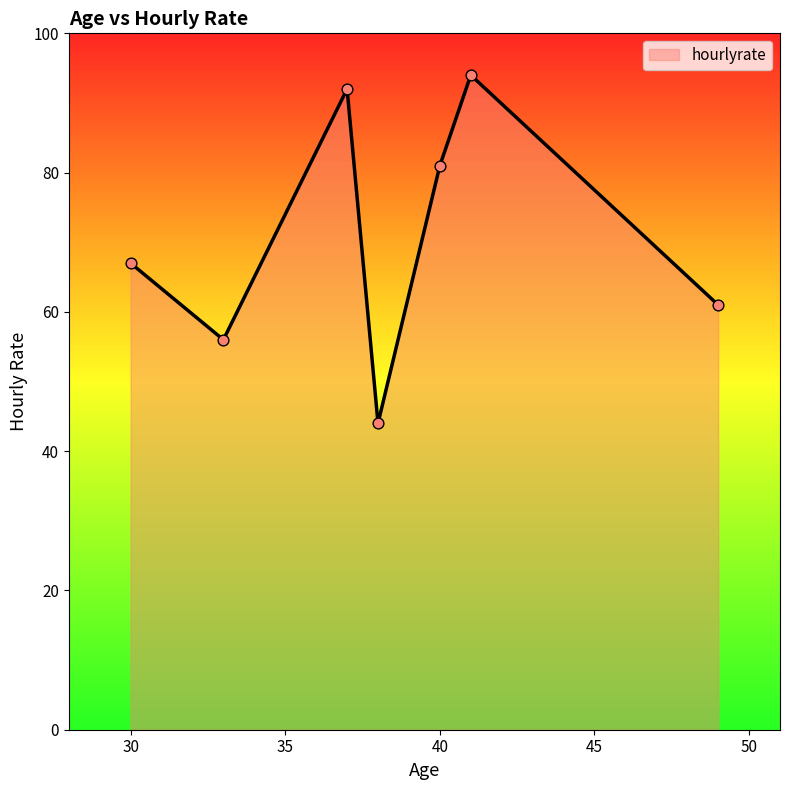

What is the sum of all values?

495